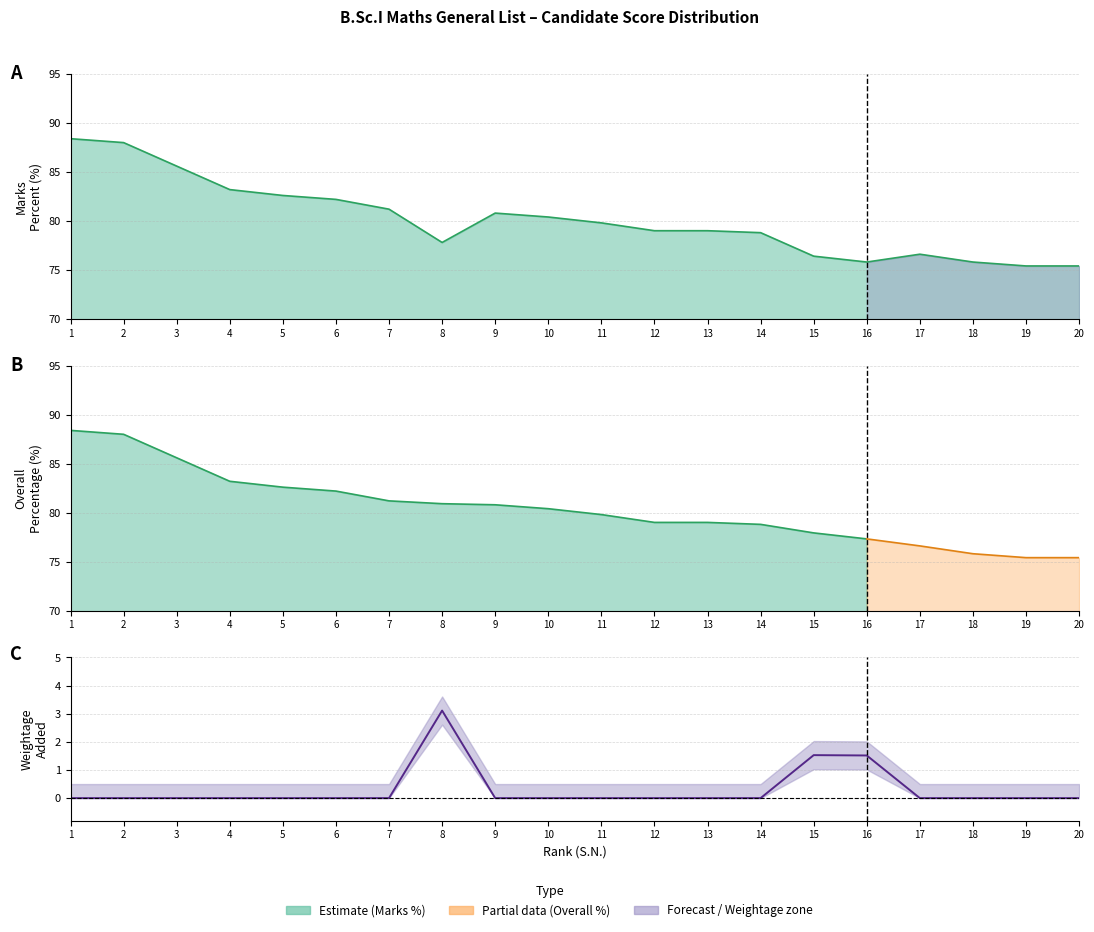

Where does the Marks Obtained series first go above 79?

1